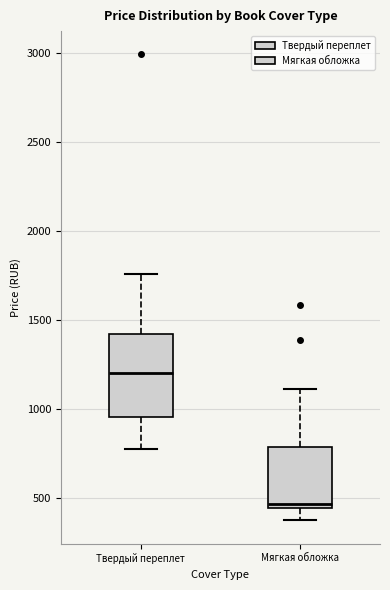

Which box's median line is the highest?

Твердый переплет